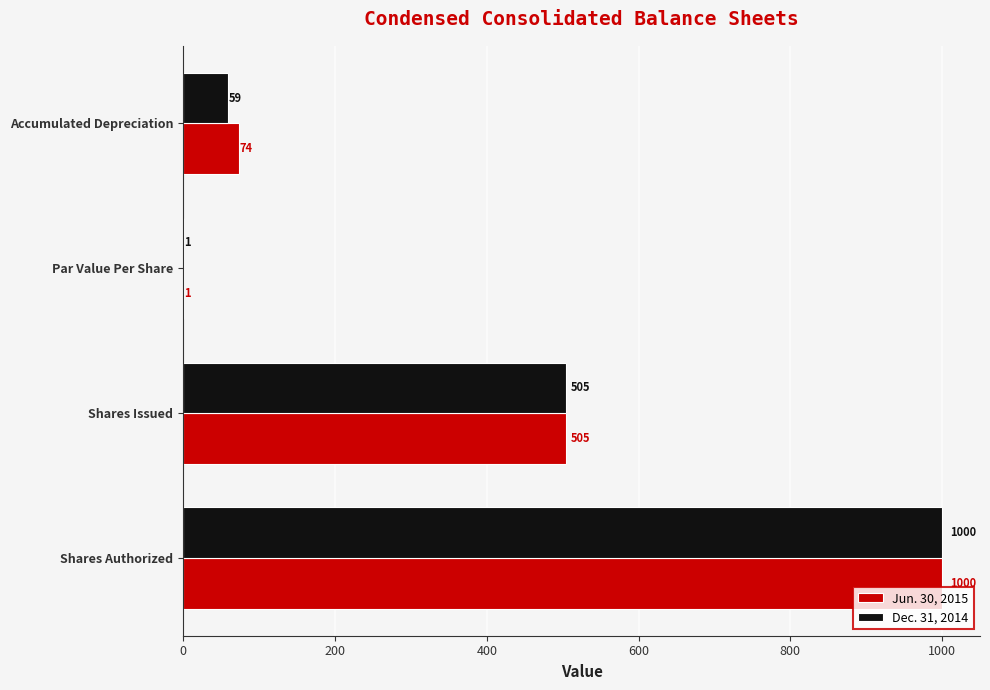

What is the average value of the Jun. 30, 2015 series?

395